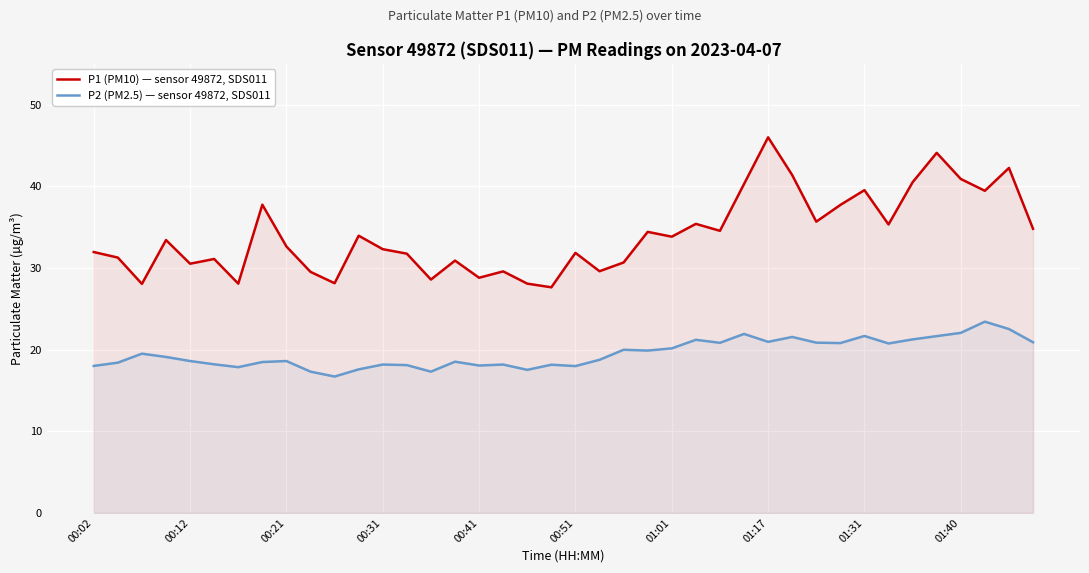

True or false: P1 (PM10) — sensor 49872, SDS011 has a value of 7.3 at 11.

False